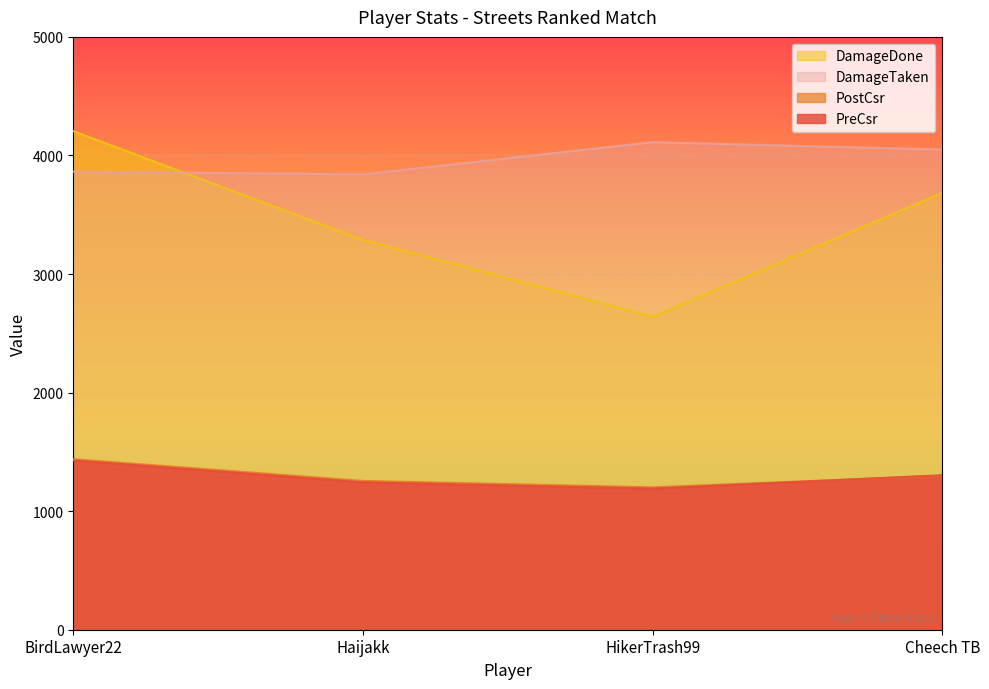

What is the lowest value of the PreCsr series?

1190